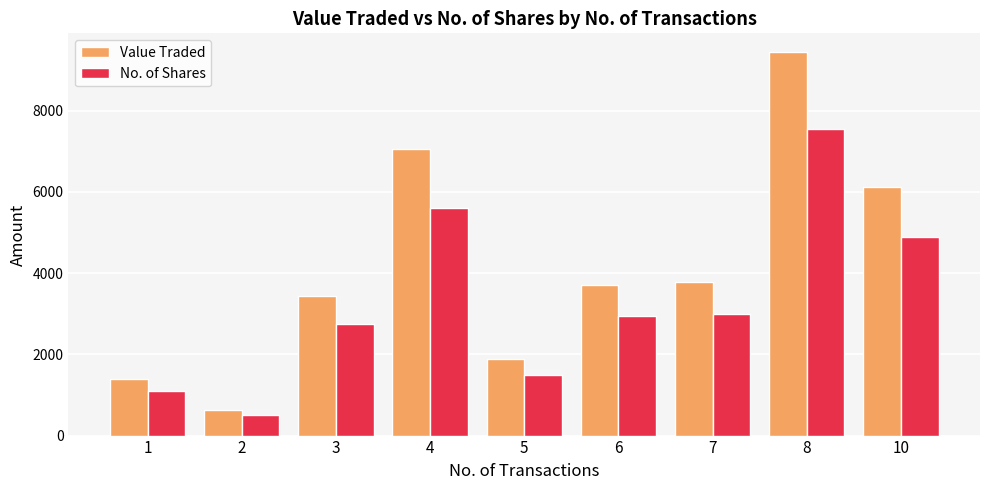

Which category has the highest value across all series?

8